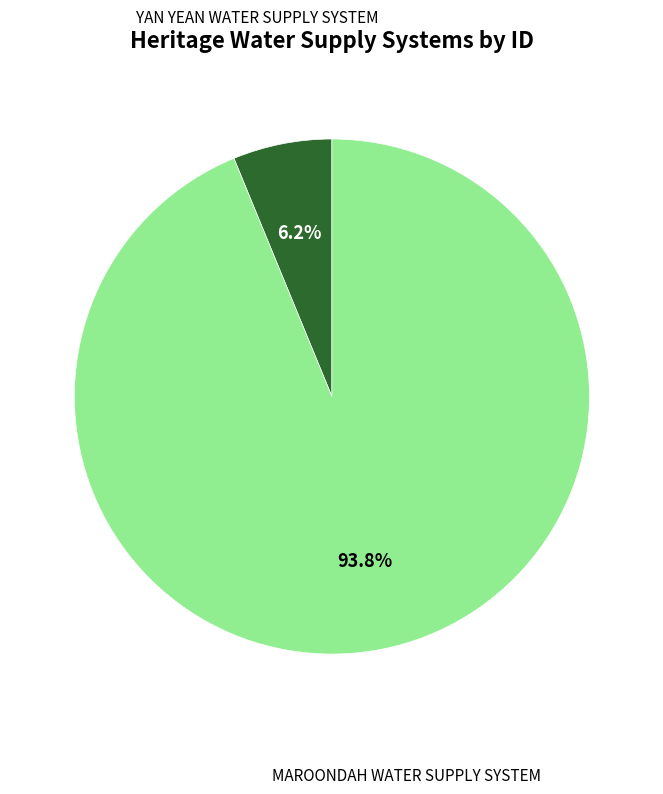

To the nearest percent, what is the average slice percentage?

50%